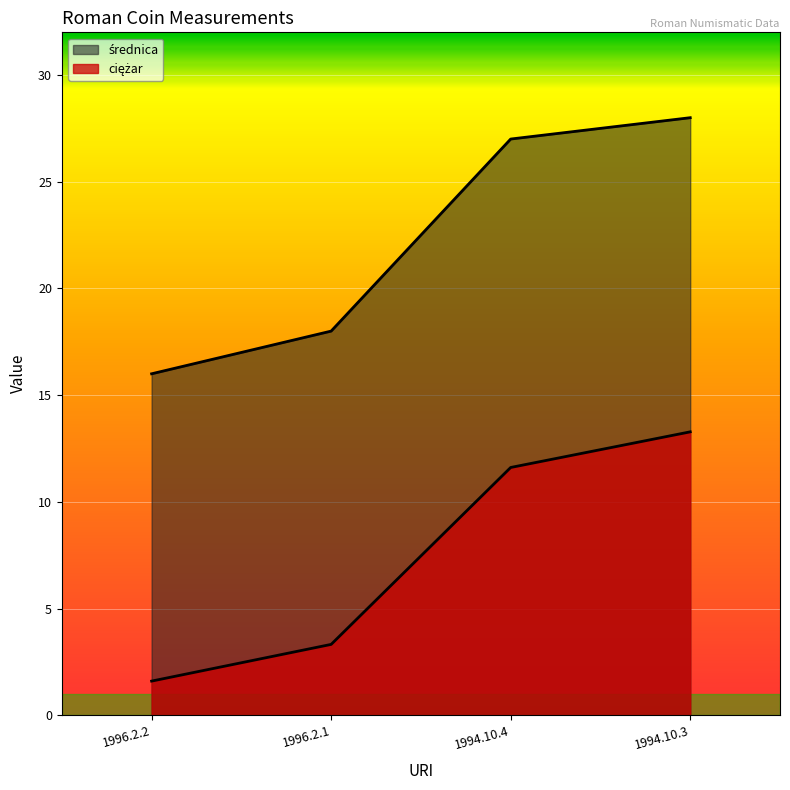

What is the lowest value of the średnica series?

16.0